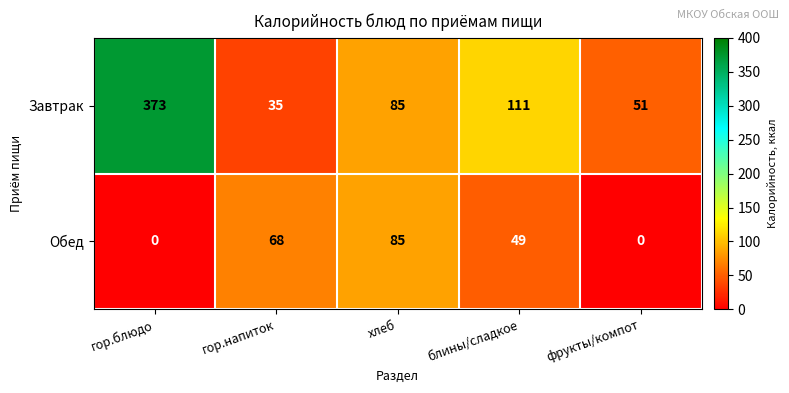

What value does the Завтрак series have at гор.напиток?

35